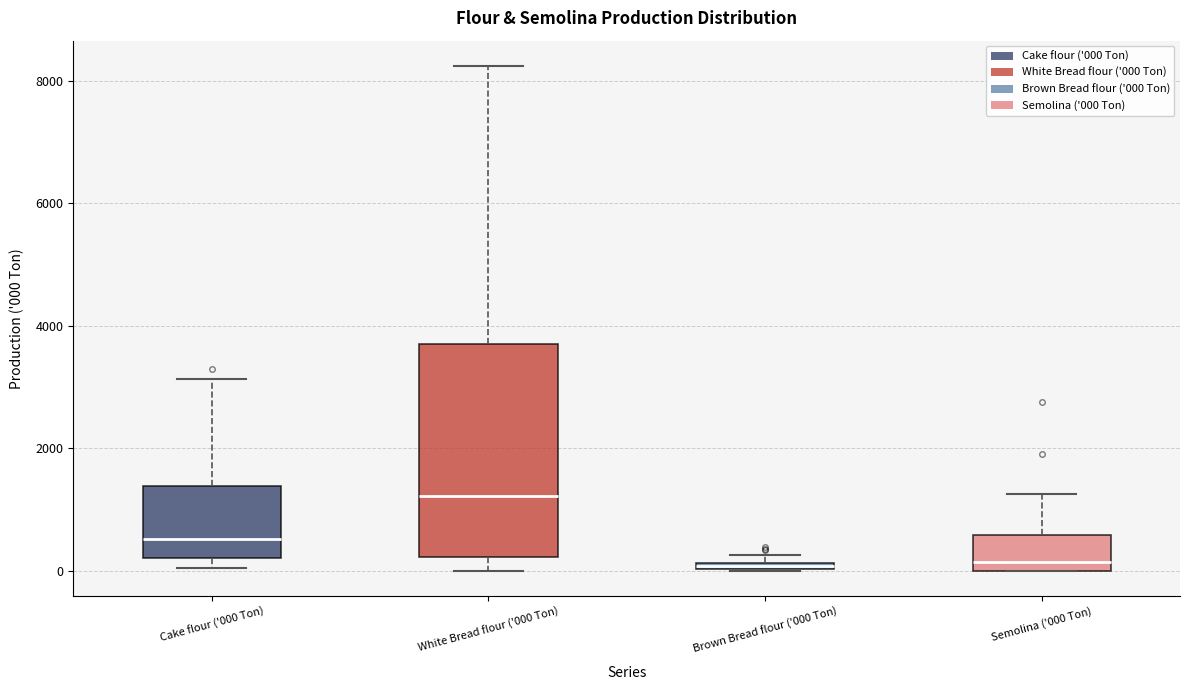

Comparing the boxes themselves (not the whiskers), which one is the tallest?

White Bread flour ('000 Ton)